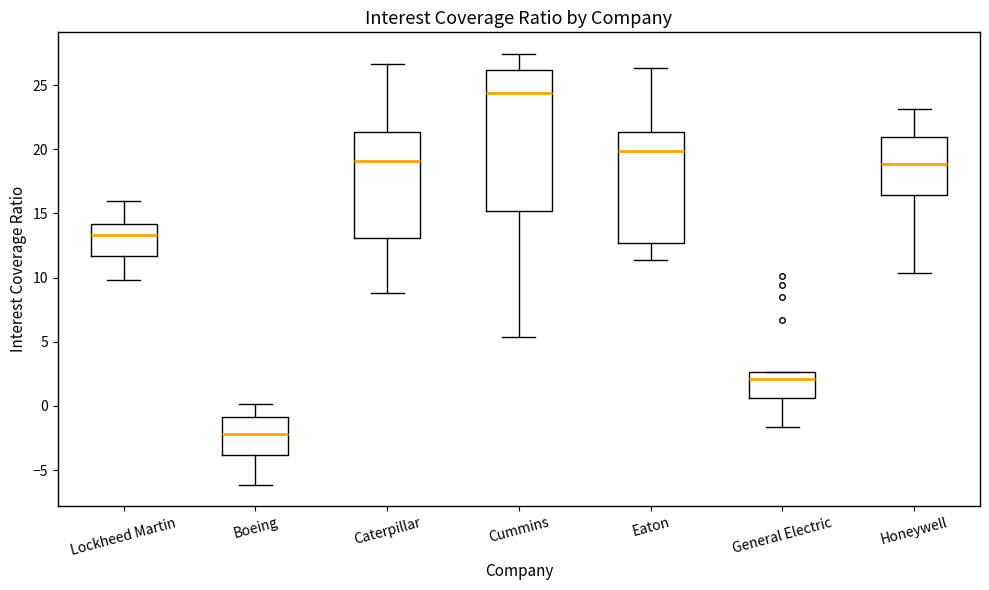

Reading left to right, read every box against the y-axis: the position of its median line, the range the box covers, and the ends of its whiskers. The values are not printed on the chart, so give them approximately, as read against the axis.

Lockheed Martin: median 13.5, box 11.5 to 14.0, whiskers 10.0 to 16.0
Boeing: median -2.0, box -4.0 to -1.0, whiskers -6.0 to 0.0
Caterpillar: median 19.0, box 13.0 to 21.5, whiskers 9.0 to 26.5
Cummins: median 24.5, box 15.0 to 26.0, whiskers 5.5 to 27.5
Eaton: median 20.0, box 12.5 to 21.5, whiskers 11.5 to 26.5
General Electric: median 2.0, box 0.5 to 2.5, whiskers -1.5 to 2.5
Honeywell: median 19.0, box 16.5 to 21.0, whiskers 10.5 to 23.0